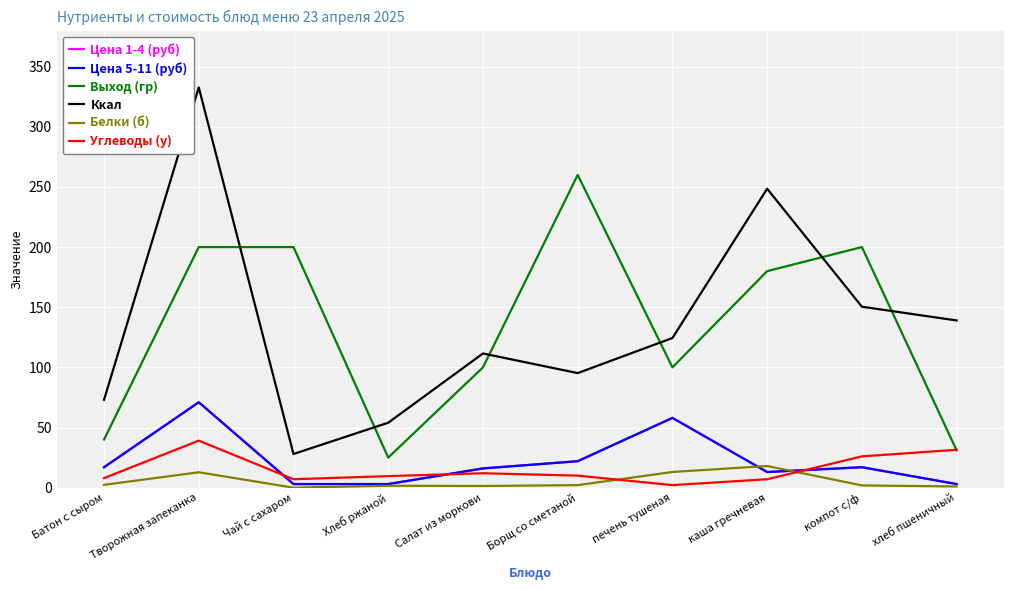

List the series in order of their peak value, lowest first.

Белки (б), Углеводы (у), Цена 1-4 (руб), Цена 5-11 (руб), Выход (гр), Ккал